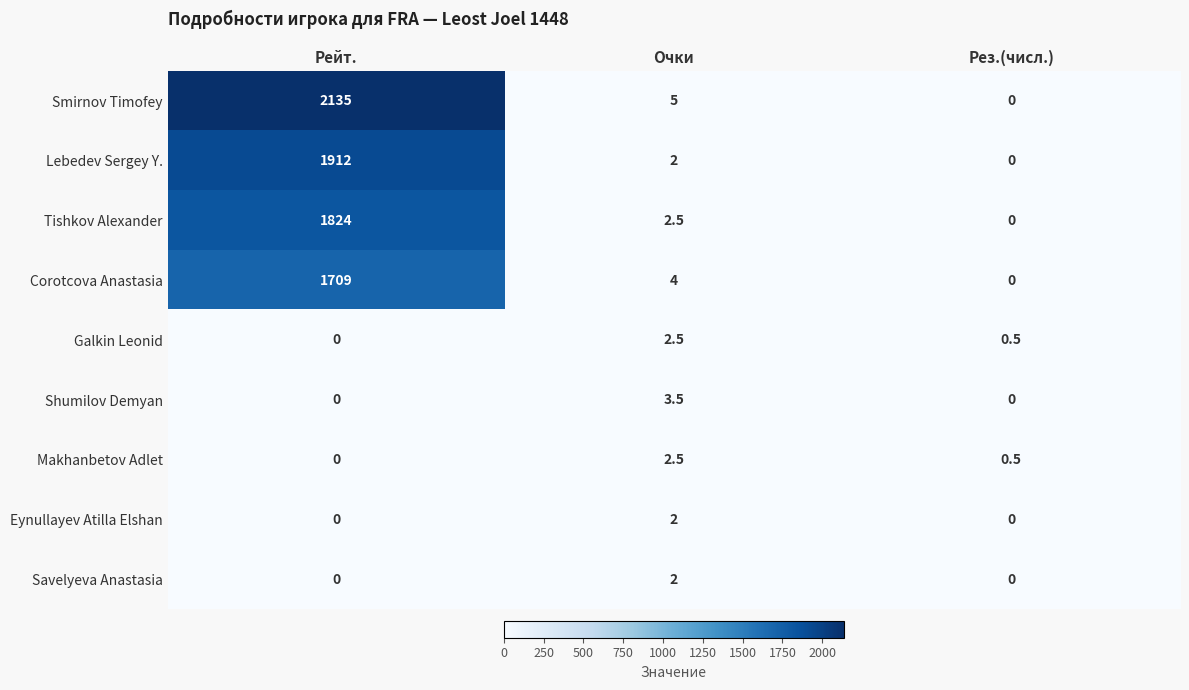

What is the sum of all Savelyeva Anastasia values?

2.0